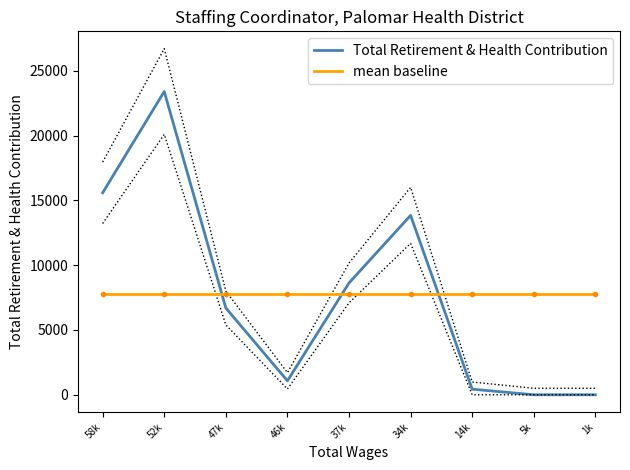

True or false: mean baseline has more than 0 interior local peaks.

False